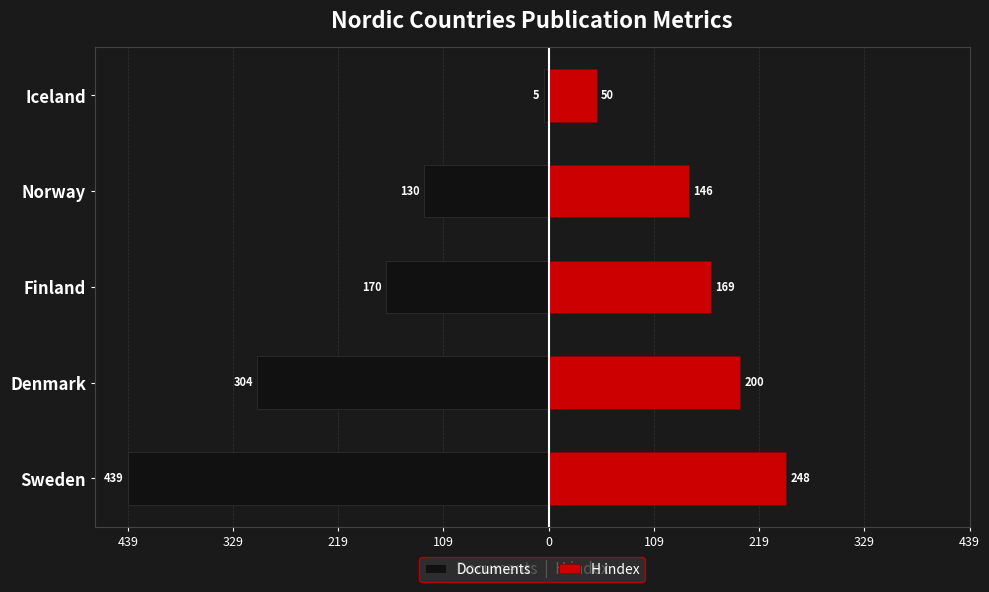

Which series has the largest range (max minus min)?

Documents